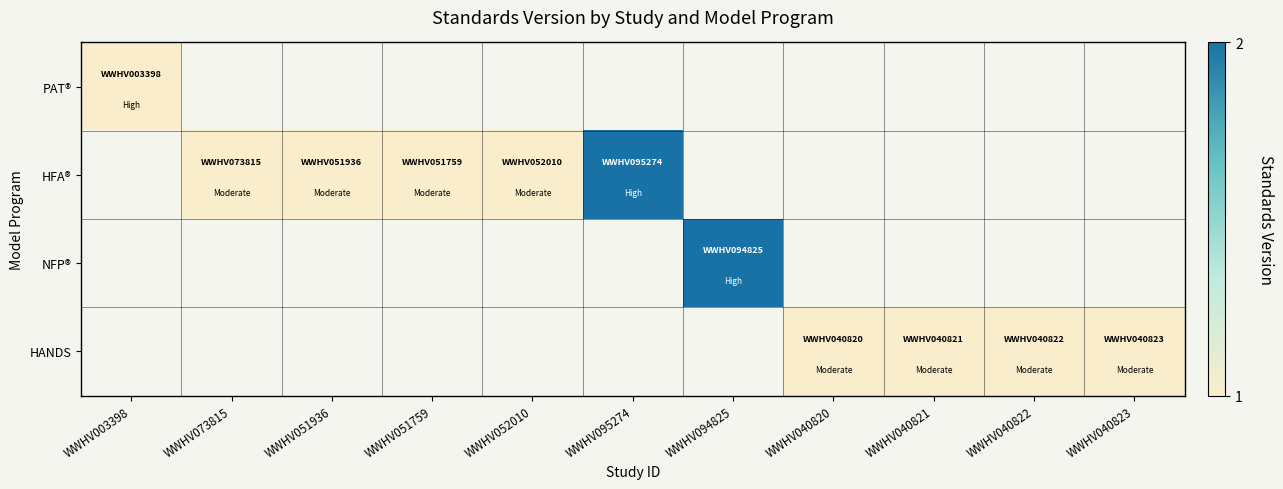

What is the approximate value of HFA® at WWHV051936?

1.0